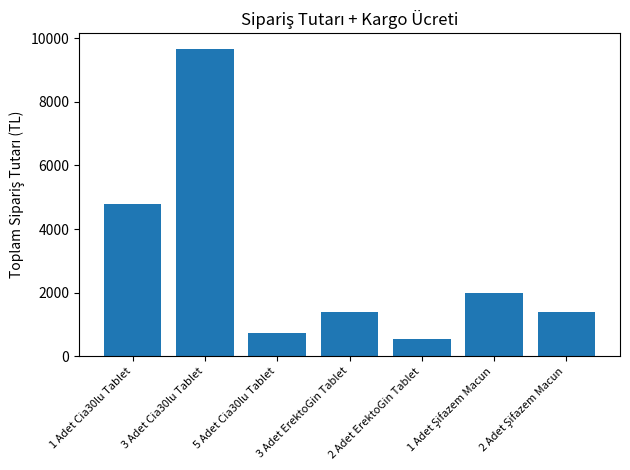

Is it true that the value at 3 Adet ErektoGin Tablet is 1398?

True